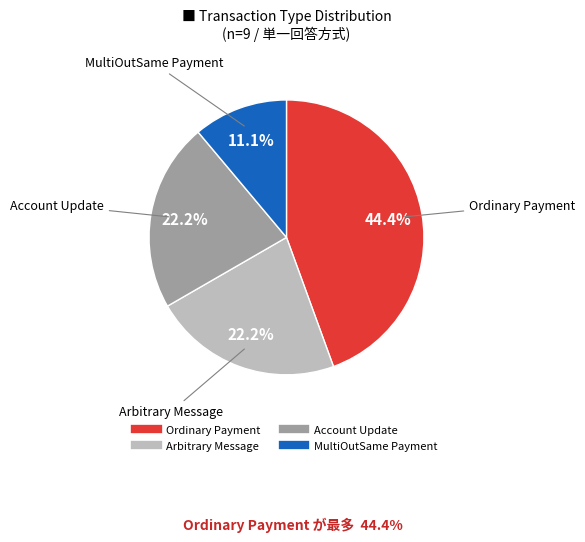

Is there any slice that represents more than half of the pie?

No